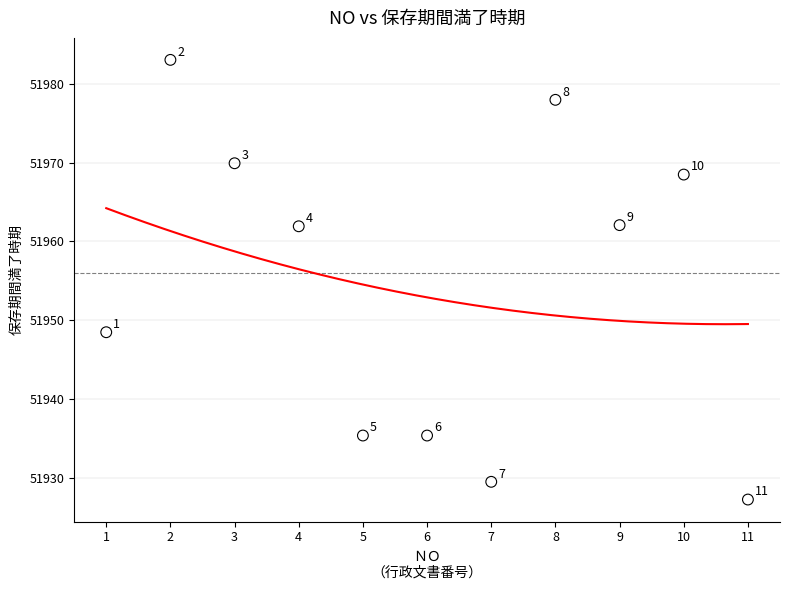

What Y value in the scatter plot is closest to 51955?

51948.5